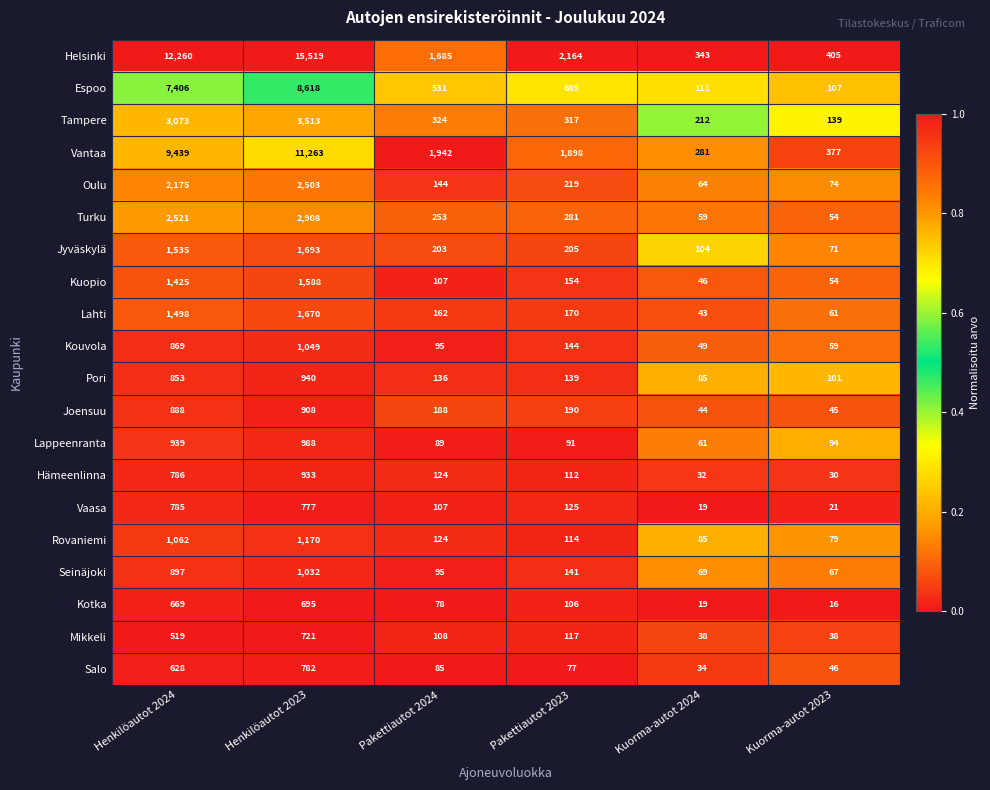

Read the Lahti value at Henkilöautot 2024, to the nearest 50.

1500